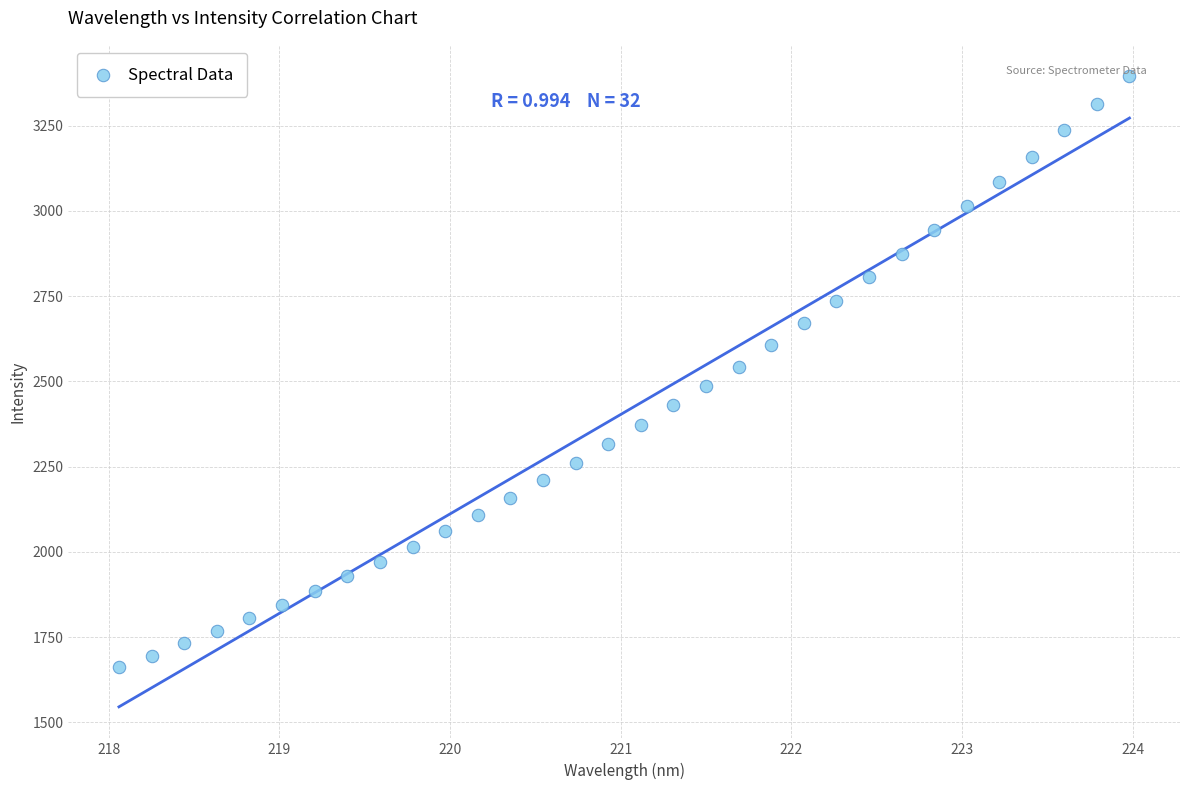

What is the range of X values (max minus min)?

5.9